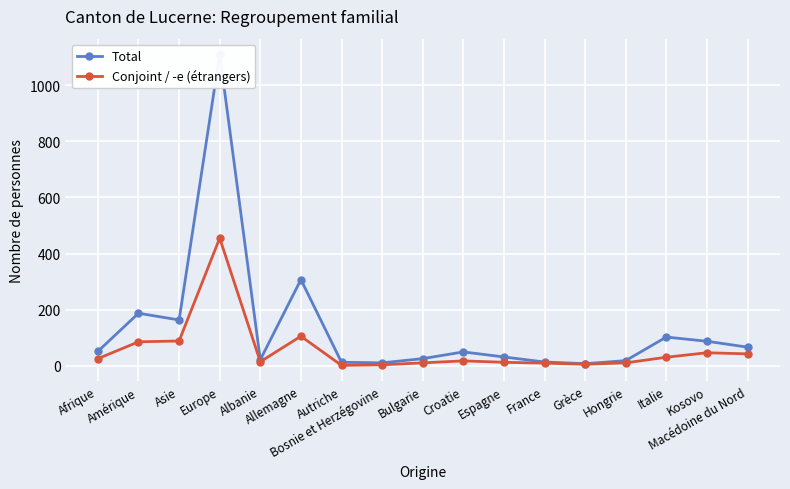

In Conjoint / -e (étrangers), how many points are higher than both neighbors (excluding endpoints)?

4